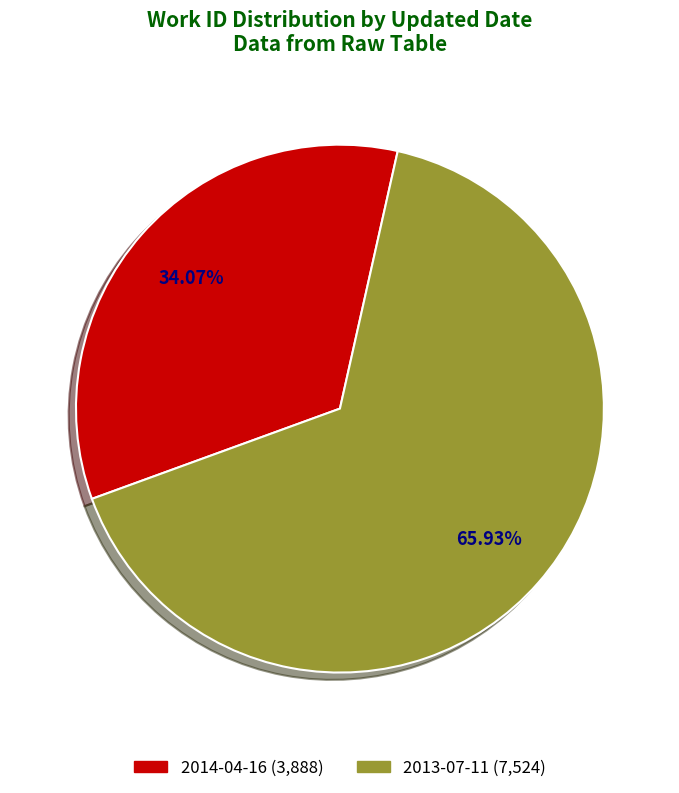

What is the ratio of the value at 2014-04-16 to the value at 2013-07-11?

0.5